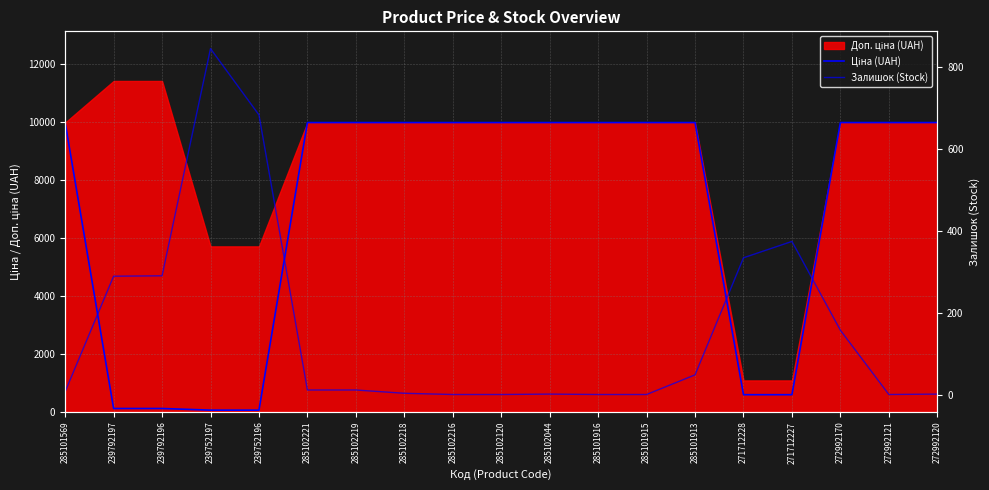

At 239752197, list the series in order from smallest to largest.

Ціна (UAH), Залишок (Stock)